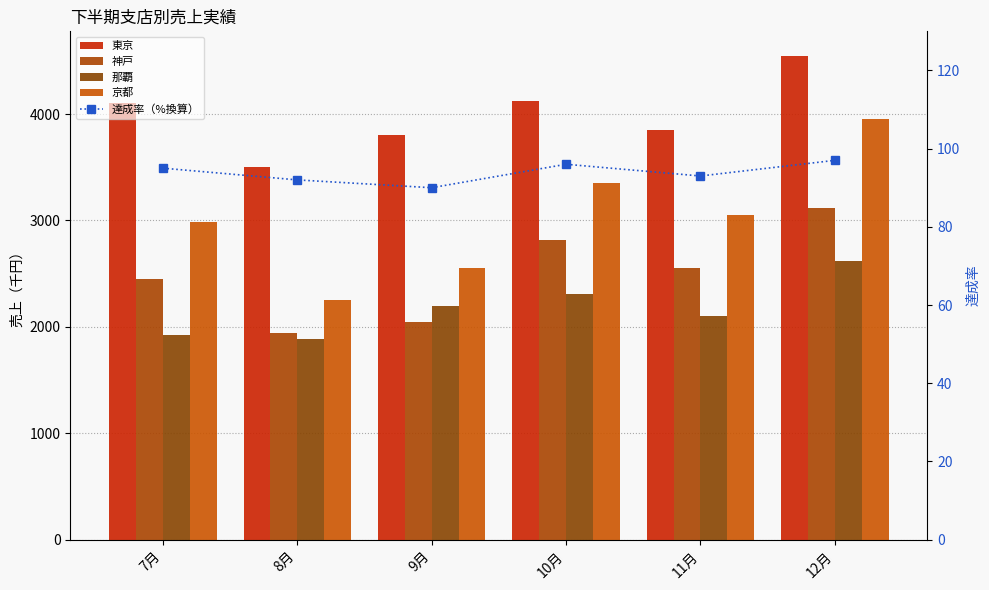

What position from the right is 7月?

6